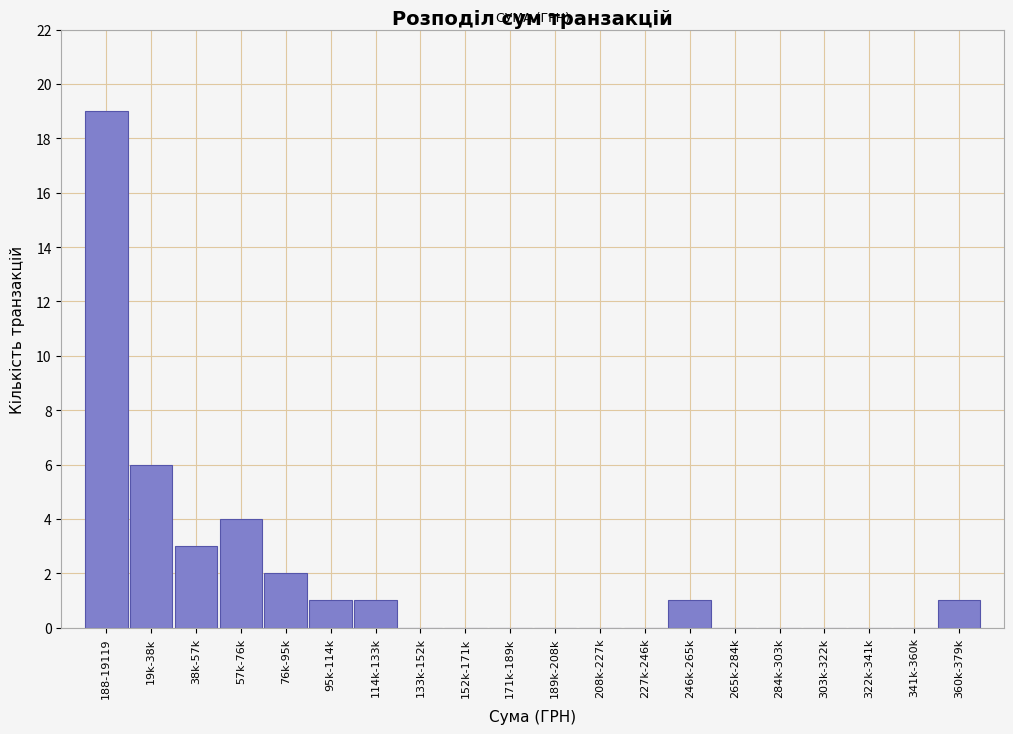

Reading left to right, what are all the values shown in this chart?

188-19119=19	19k-38k=6	38k-57k=3	57k-76k=4	76k-95k=2	95k-114k=1	114k-133k=1	133k-152k=0	152k-171k=0	171k-189k=0	189k-208k=0	208k-227k=0	227k-246k=0	246k-265k=1	265k-284k=0	284k-303k=0	303k-322k=0	322k-341k=0	341k-360k=0	360k-379k=1